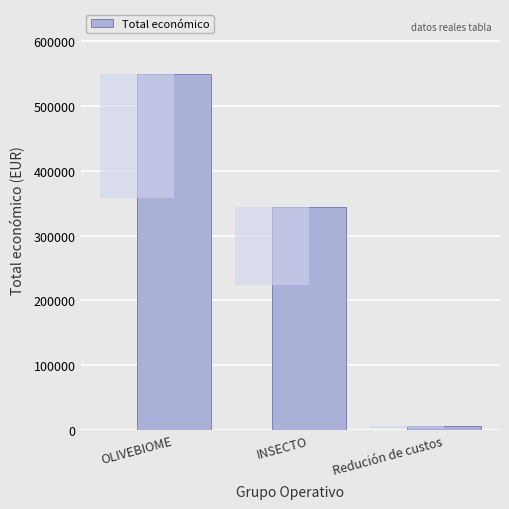

Rank the categories by value from lowest to highest.

Redución de custos, INSECTO, OLIVEBIOME